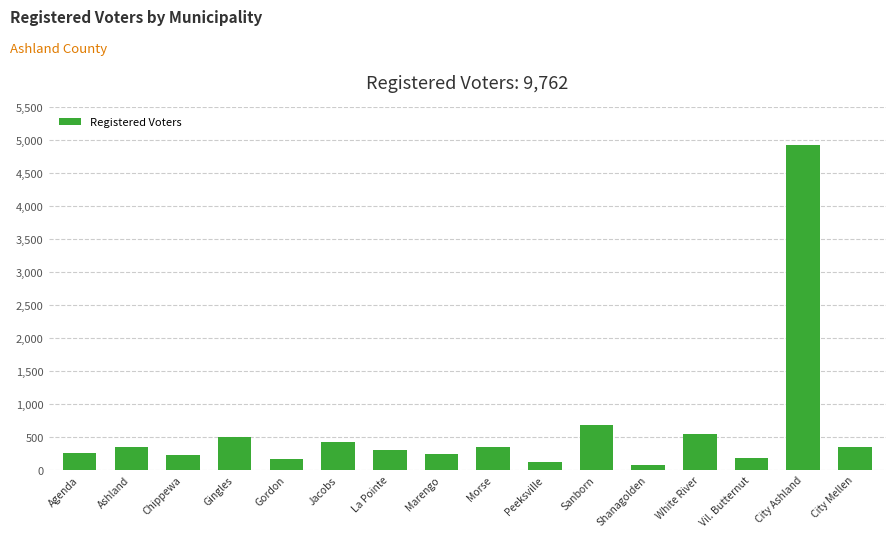

What position from the left is La Pointe?

7